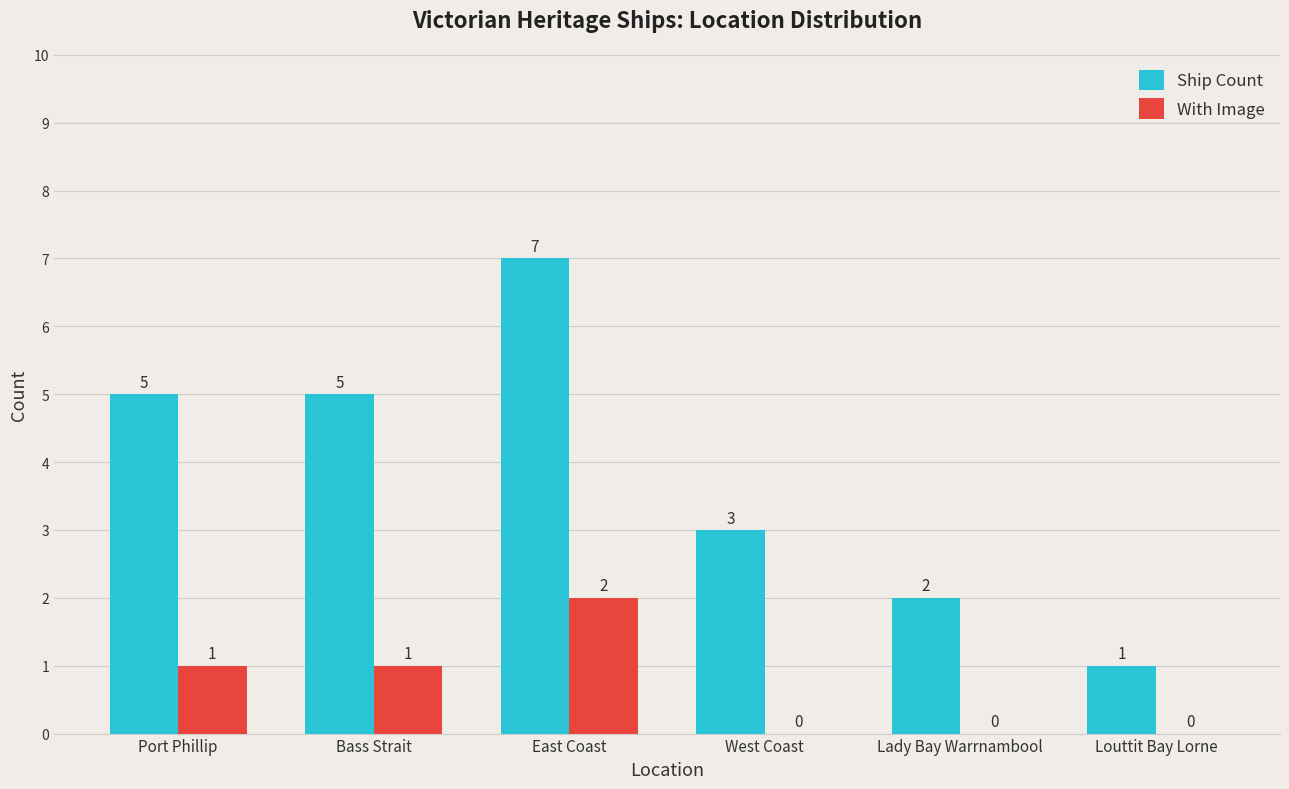

Count the number of categories in the chart.

6